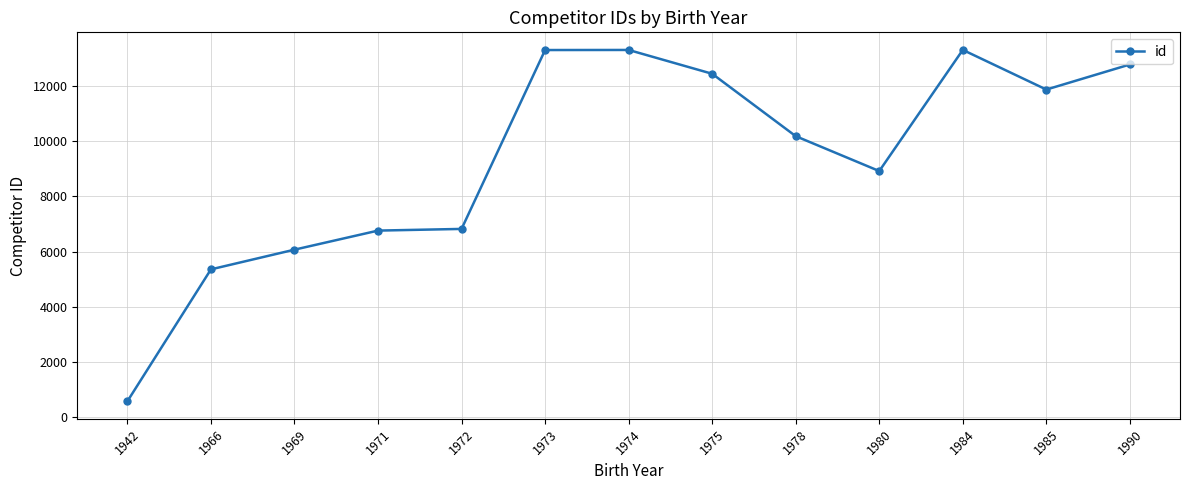

True or false: the data has more than 0 interior local peaks.

True